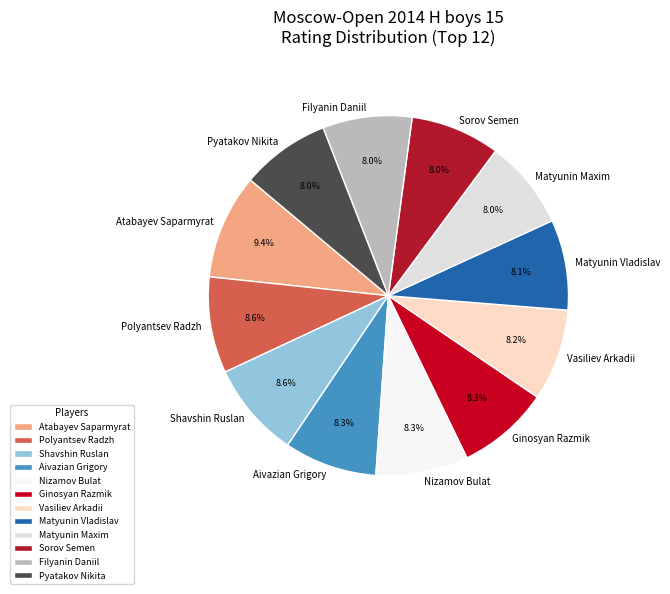

True or false: Vasiliev Arkadii accounts for 18% of the total.

False